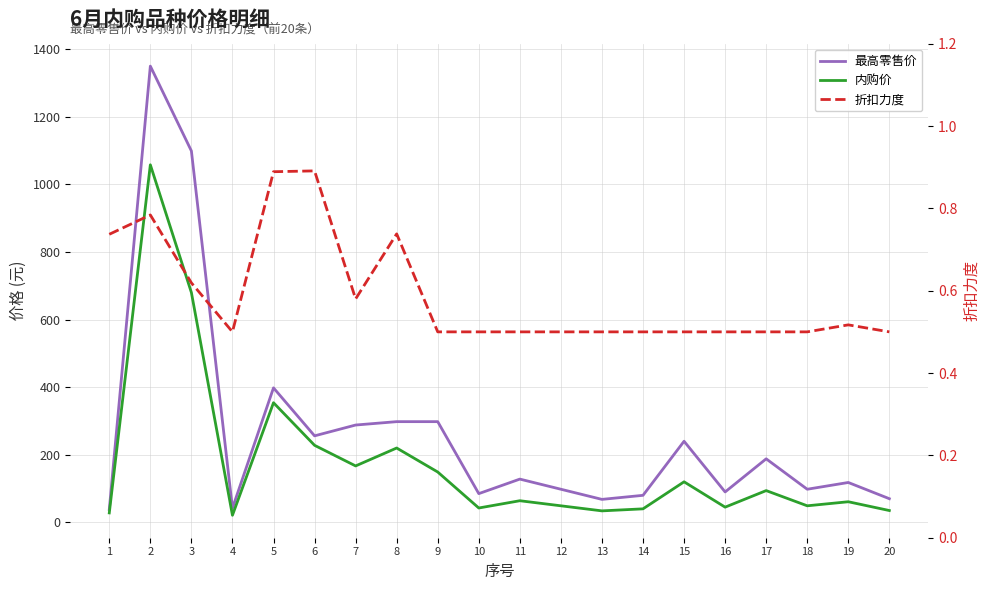

At which label does 最高零售价 reach its peak?

2